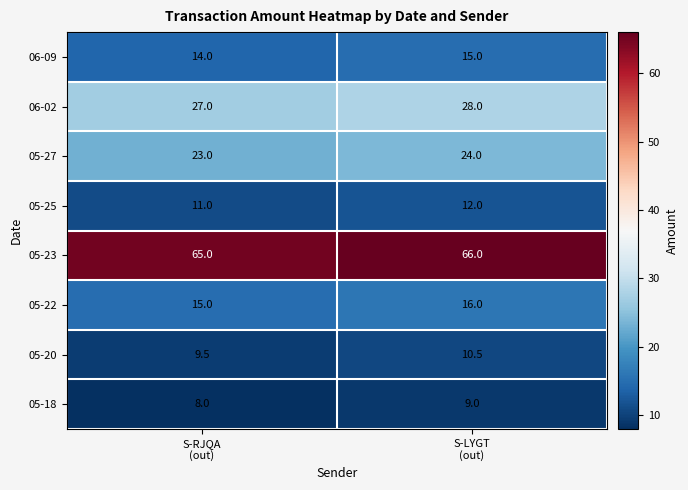

Count the number of data series in this chart.

8